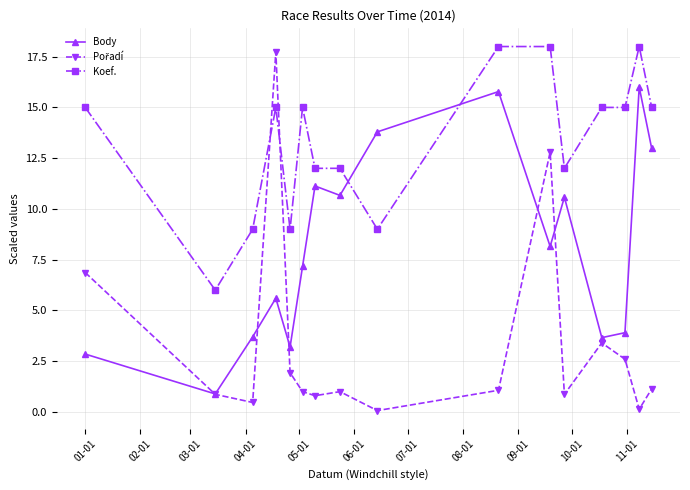

How many data points in Body are less than 8?

8